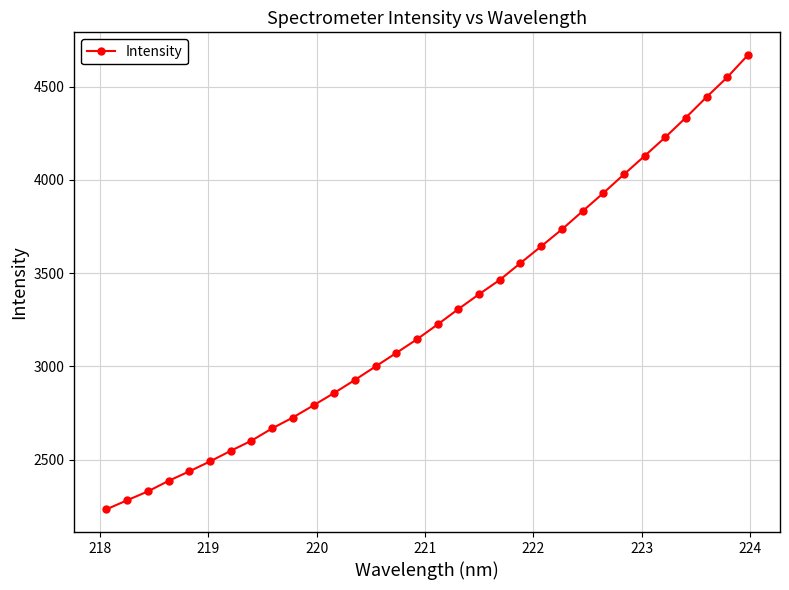

What is the value of the 1st point from the left?

2234.2